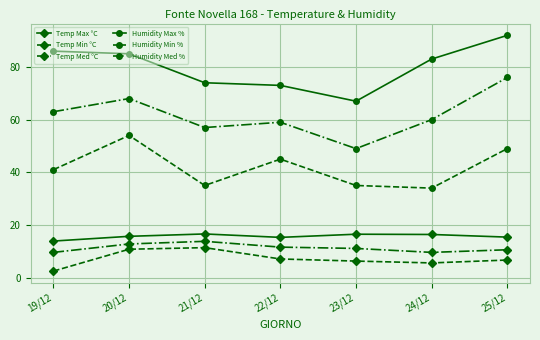

What is the difference between the highest and lowest values at 24/12?

77.4